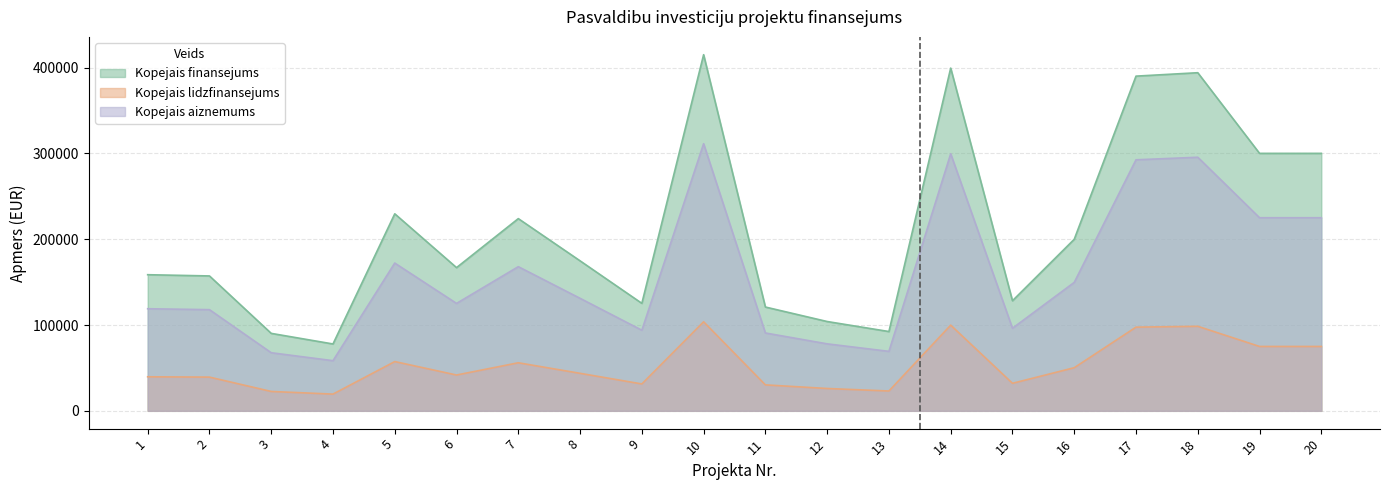

Where is the first local maximum for Kopejais lidzfinansejums?

5